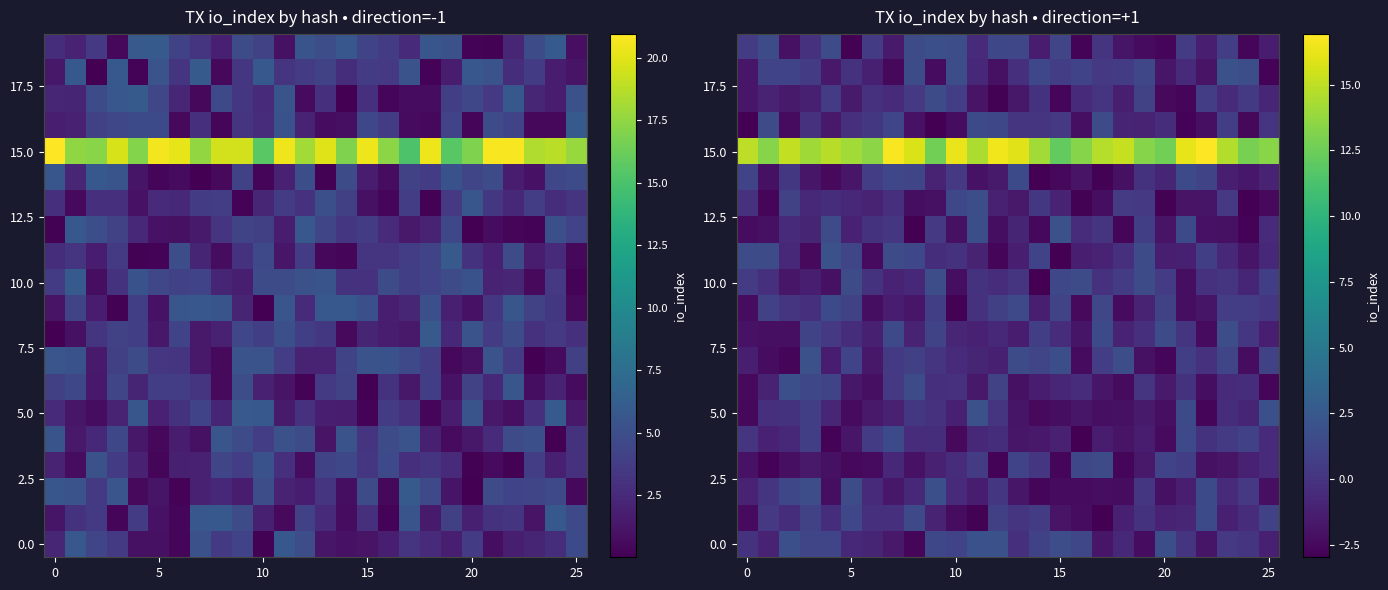

What is the minimum value shown in the chart?

-3.0